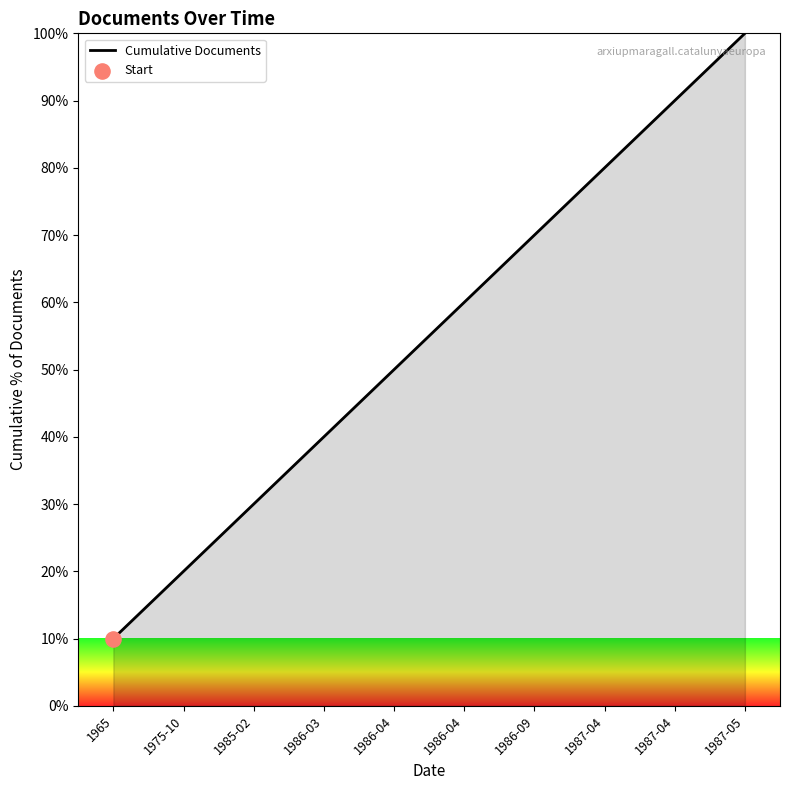

Between 1986-04 and 1987-05, which is larger?

1987-05